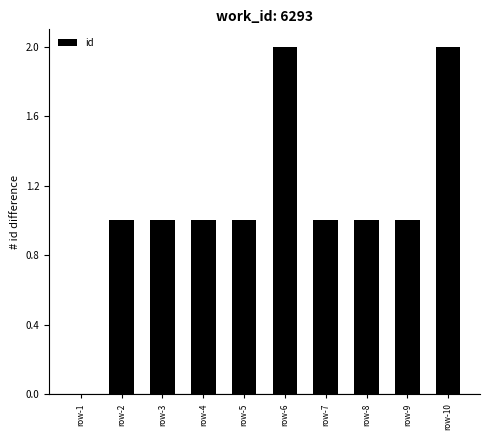

How many distinct data groups are displayed?

1